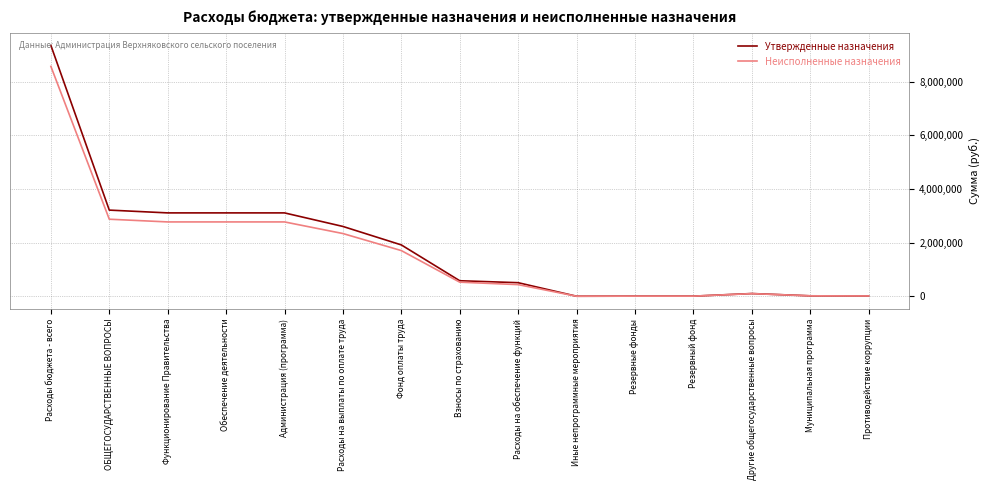

What is the difference between the maximum and minimum values in the Неисполненные назначения series?

8577013.6